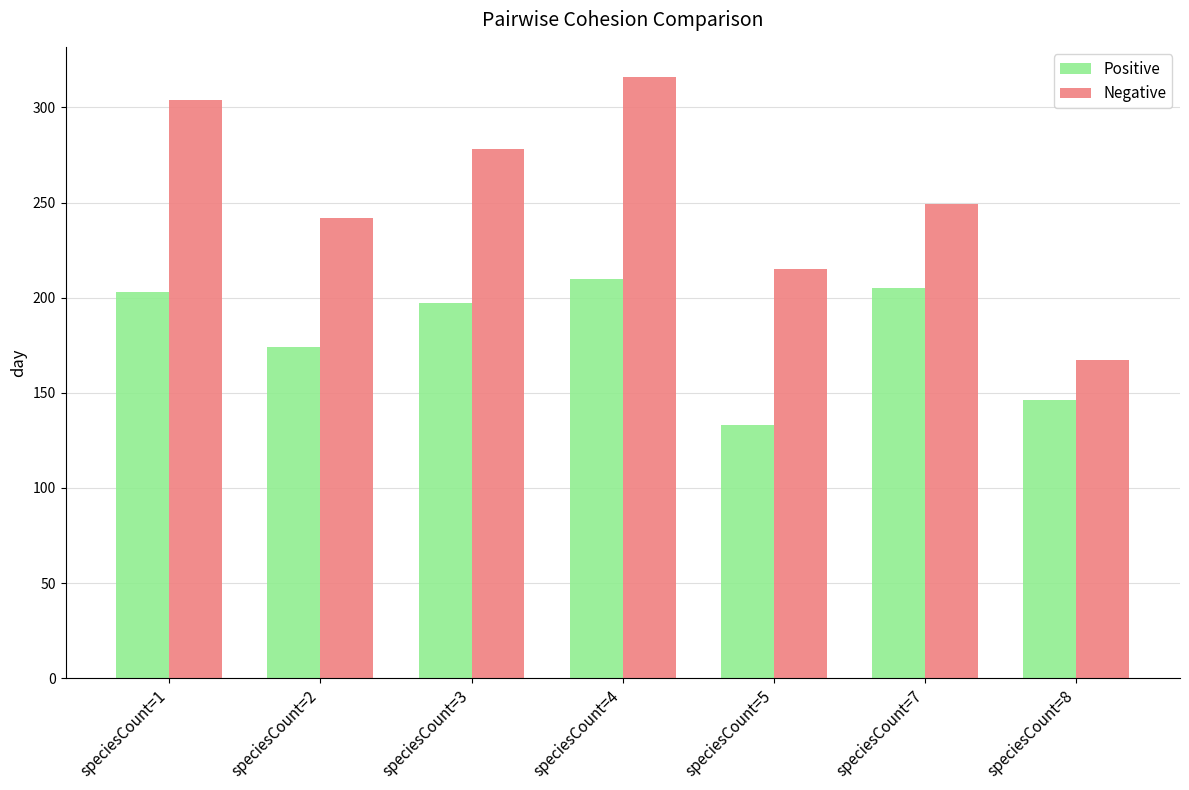

What is the value of the Positive bar at the 3rd from the left?

197